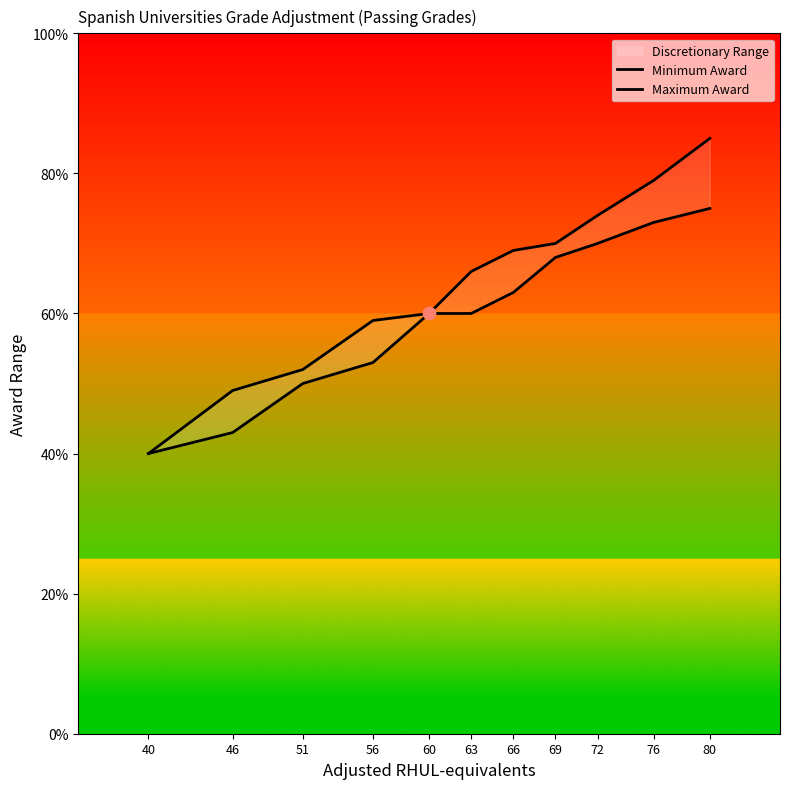

Which series reaches the maximum Y coordinate?

Maximum Award